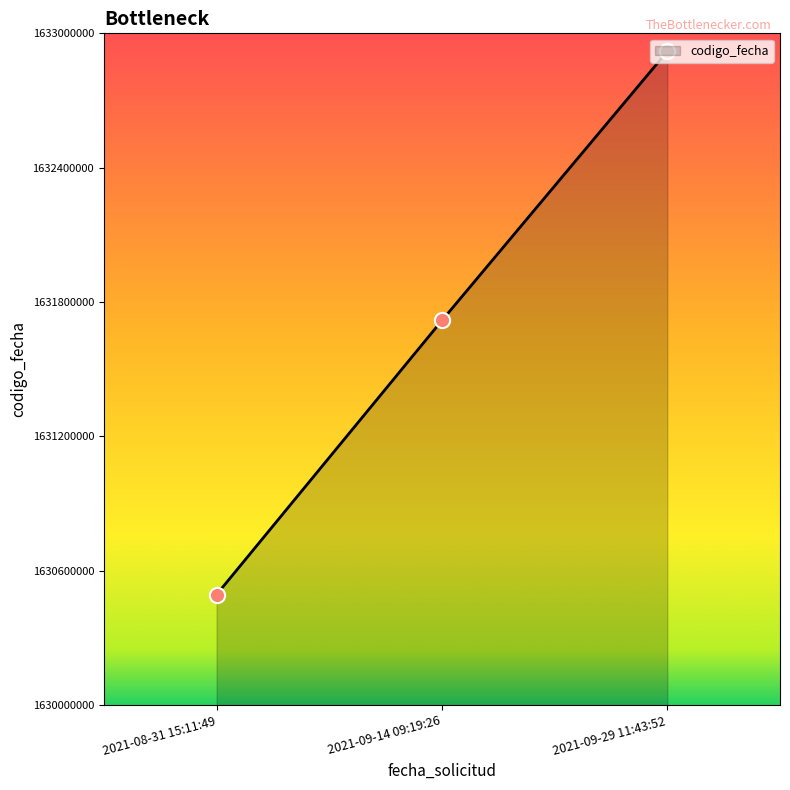

What is the change in value from 2021-08-31 15:11:49 to 2021-09-14 09:19:26?

+1224172